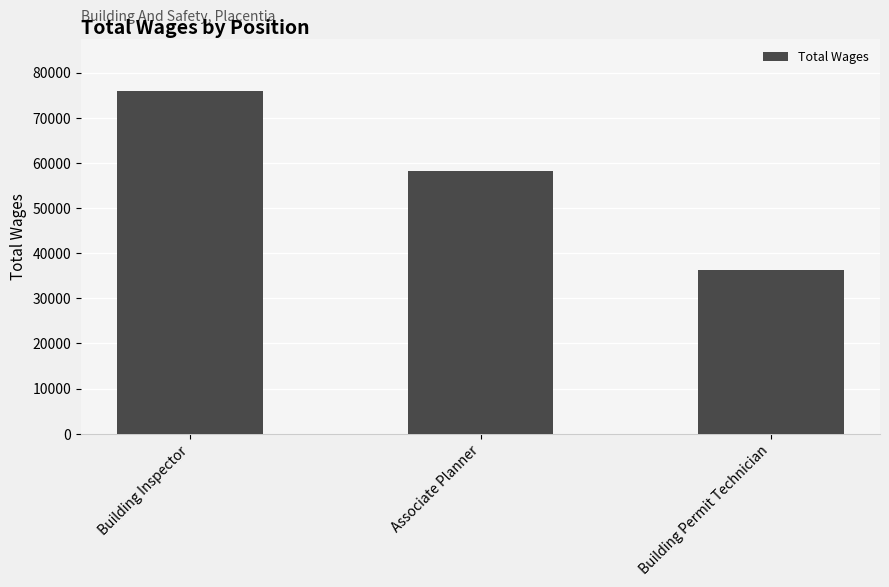

What is the difference between the maximum and second lowest values?

17655